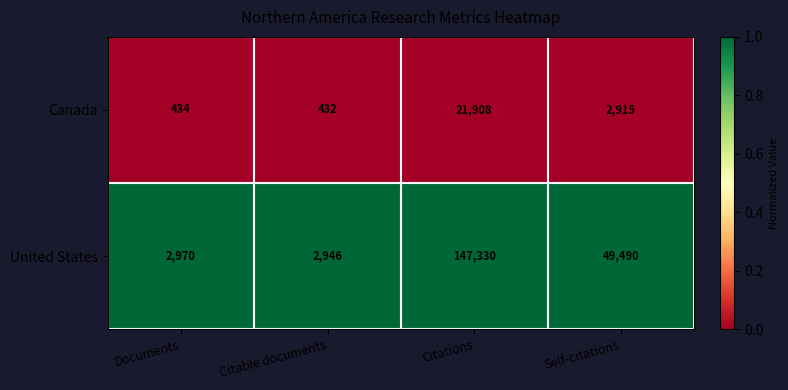

At which label does Canada reach its peak?

Citations